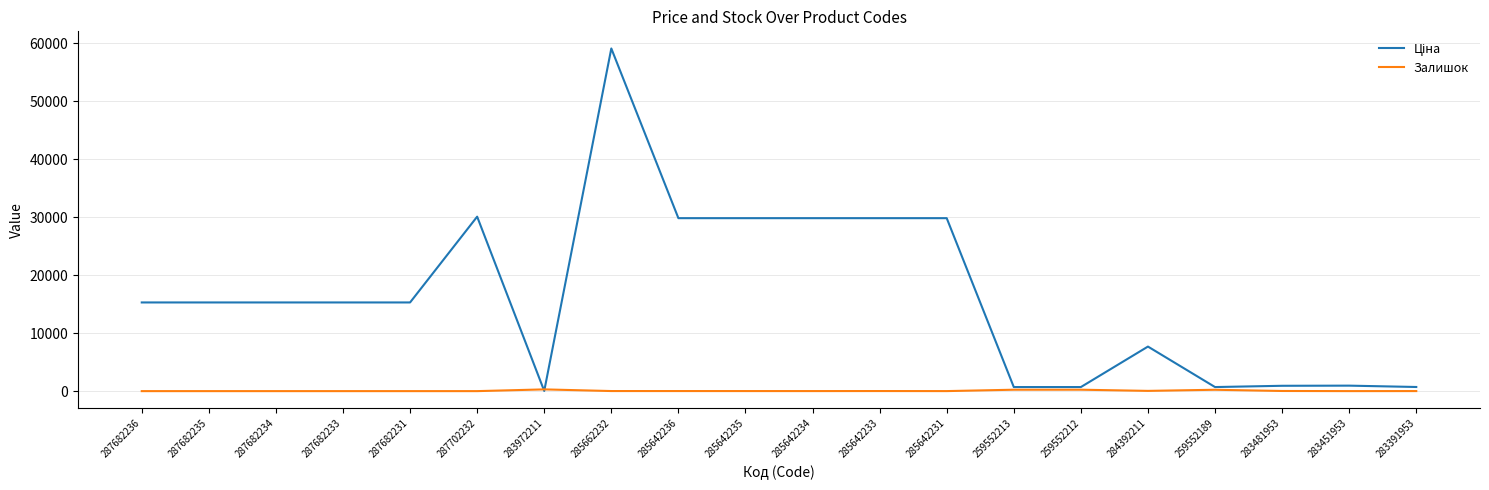

The Залишок series shows 245.0 at 259552212. True or false?

True